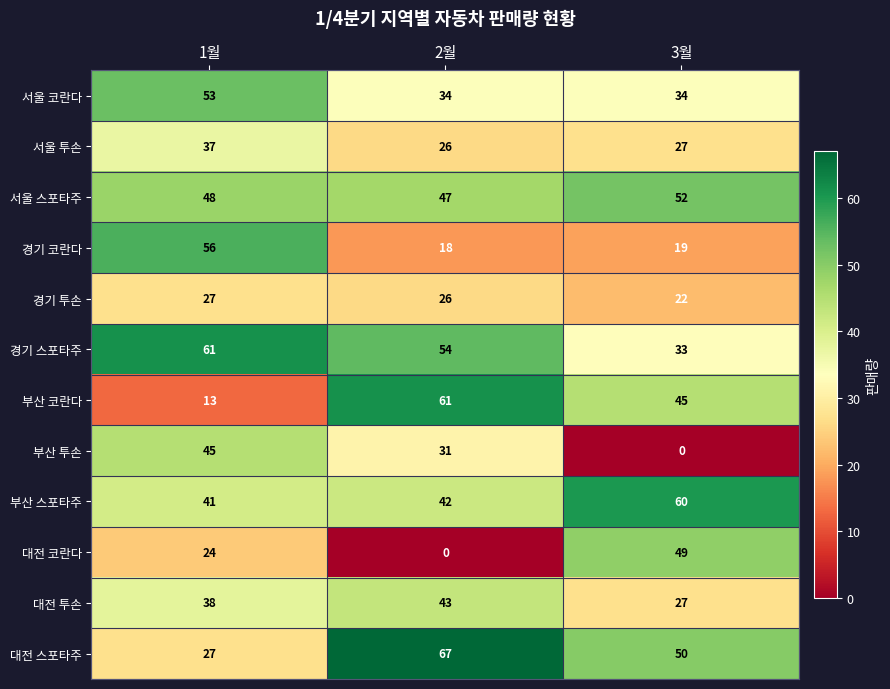

Which category has the highest value across all series?

2월